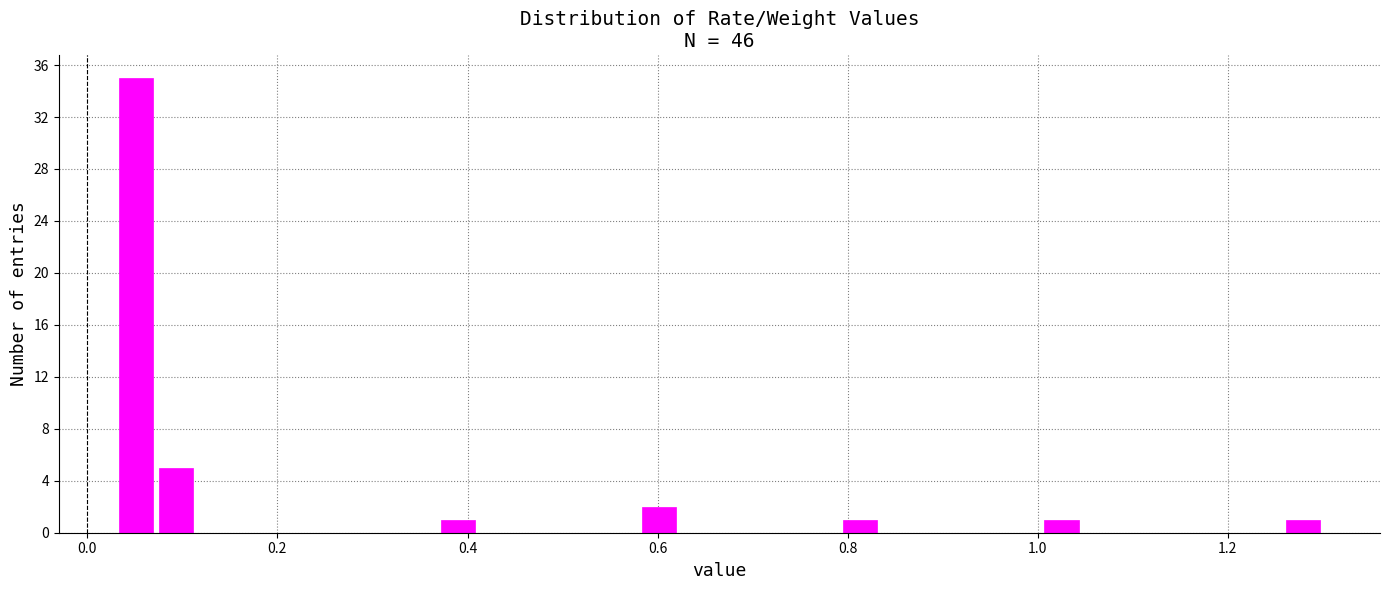

Read against the x-axis, roughly where is the centre of the tallest bar?

0.06